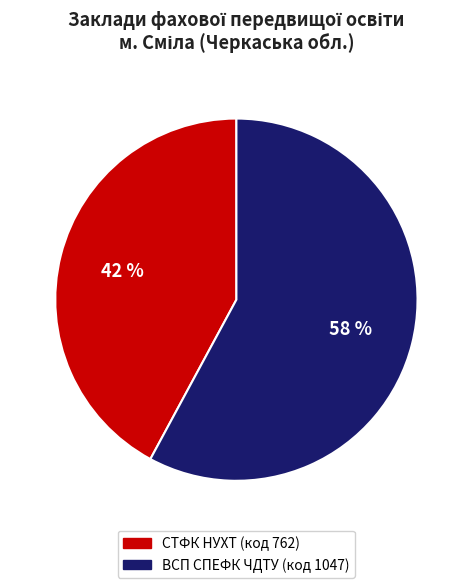

To the nearest percent, what portion does СТФК НУХТ (код 762) represent?

42%